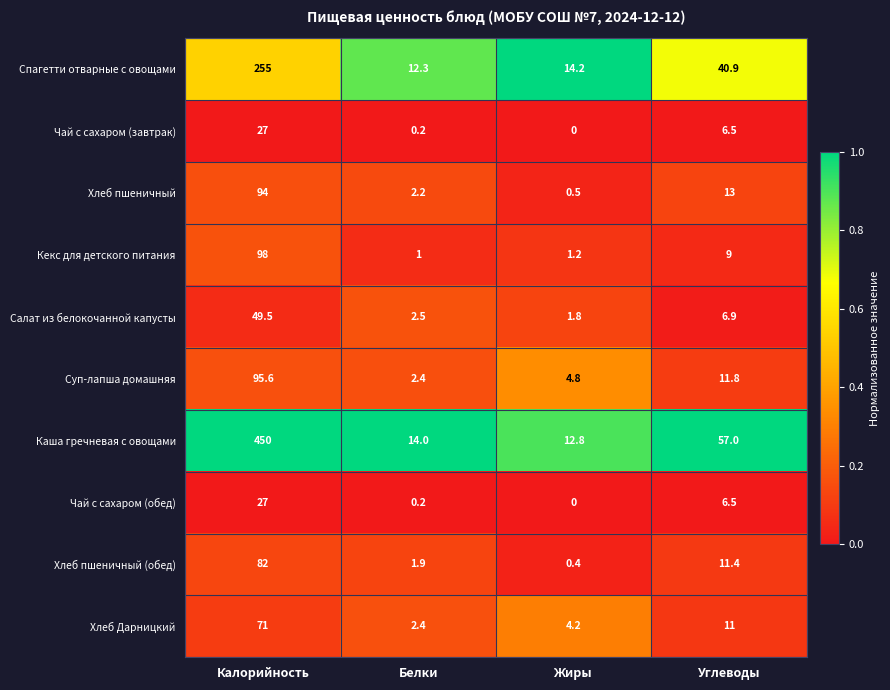

How many series are shown in this chart?

10